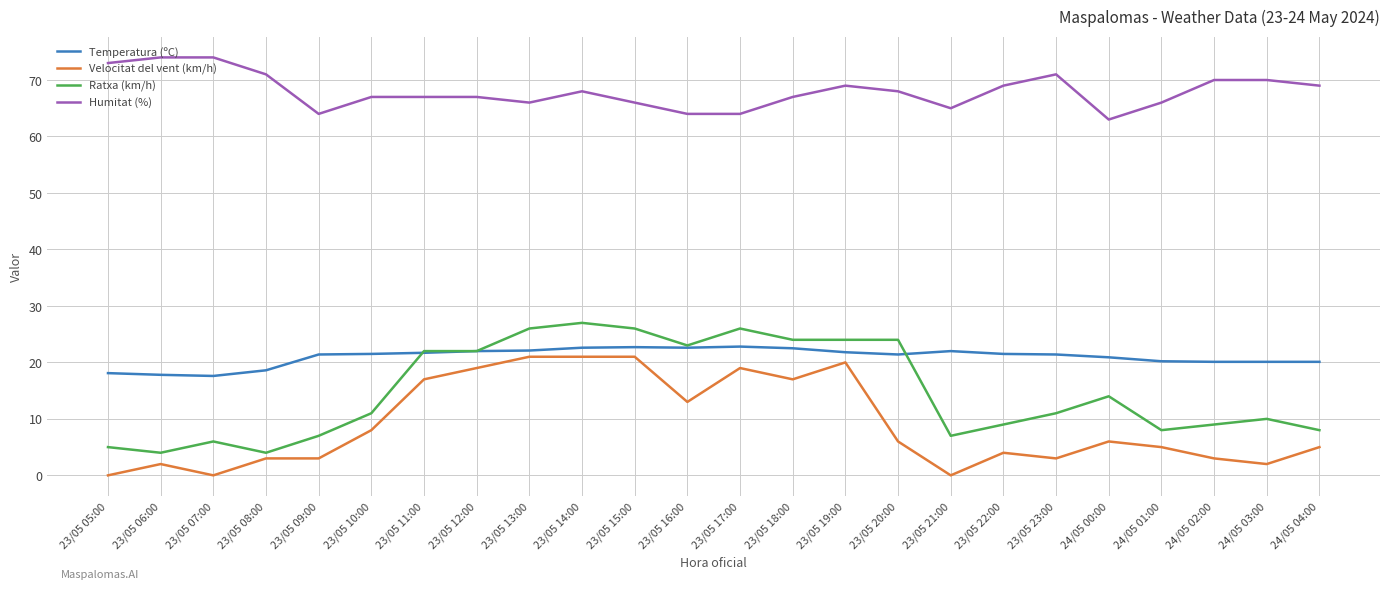

How many lines are shown in the chart?

4